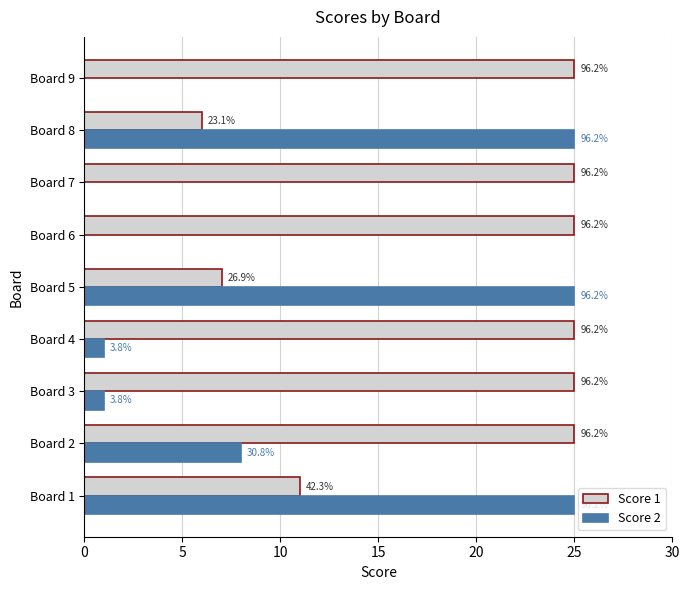

What is the average value of the Score 1 series?

19